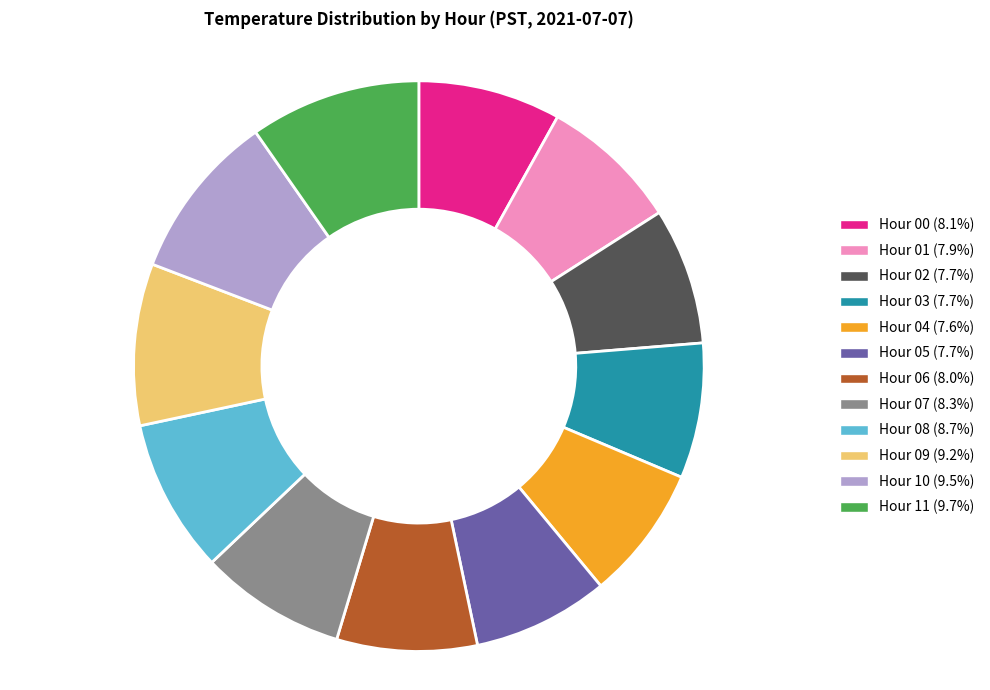

Is there any slice that represents more than half of the pie?

No